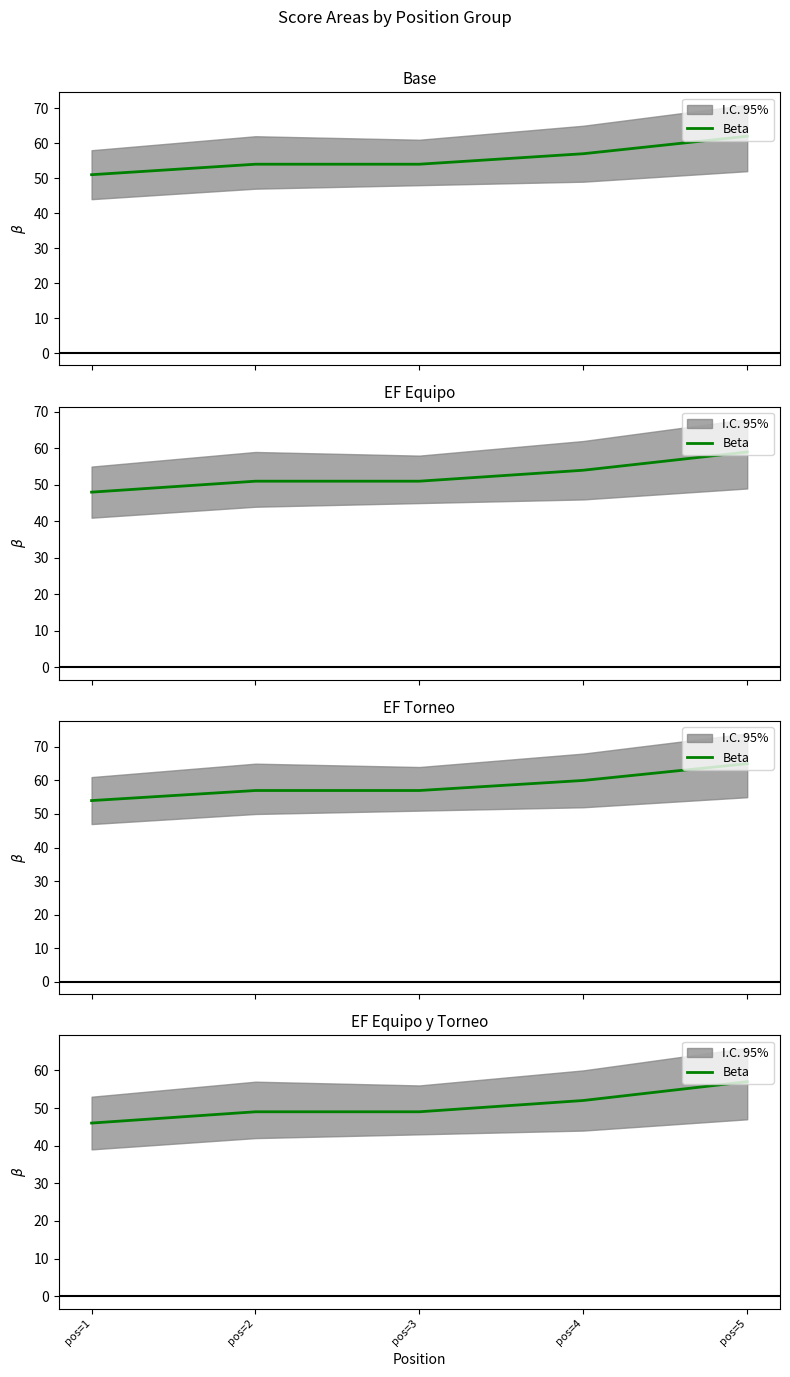

Which label corresponds to the largest value in the chart?

pos=5